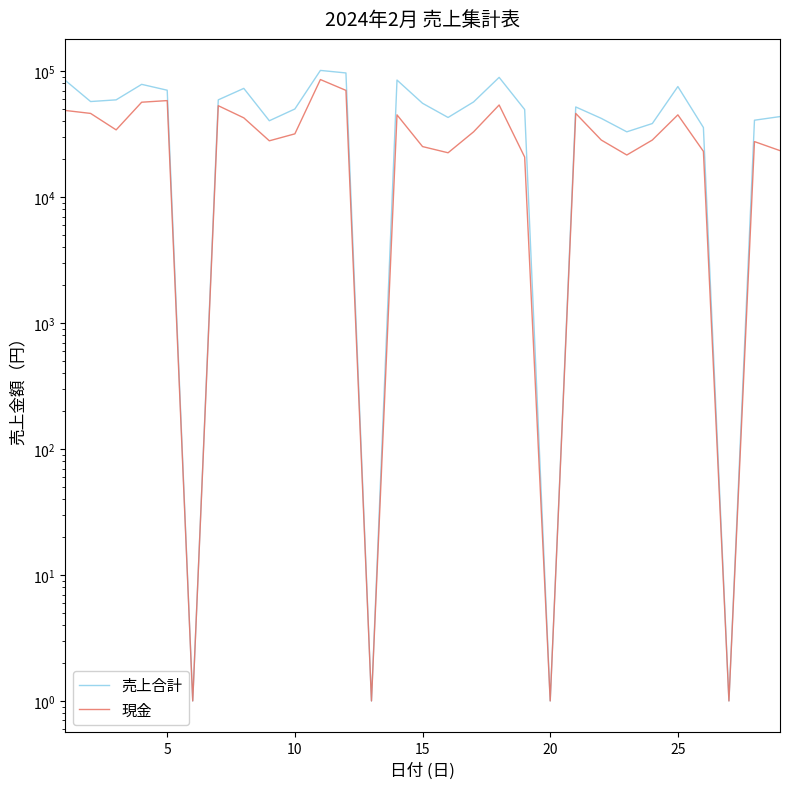

What is the smallest value displayed?

1